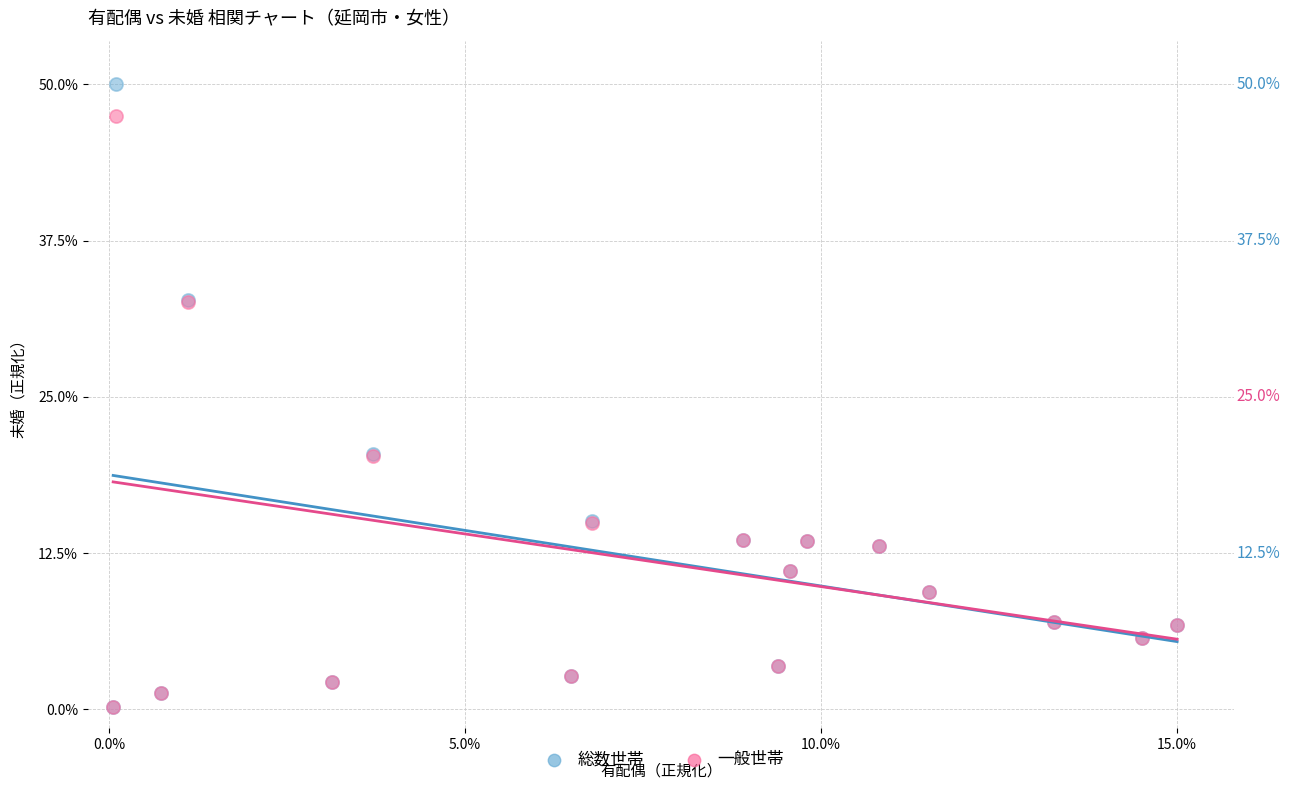

What are all the series names shown in the legend?

総数世帯, 一般世帯